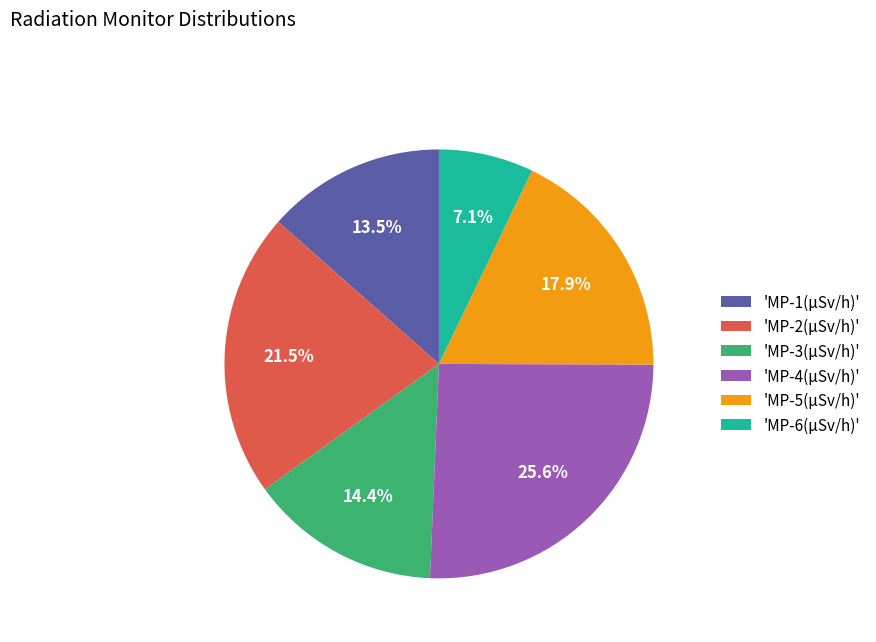

Between 'MP-3(μSv/h)' and 'MP-5(μSv/h)', which is larger?

'MP-5(μSv/h)'